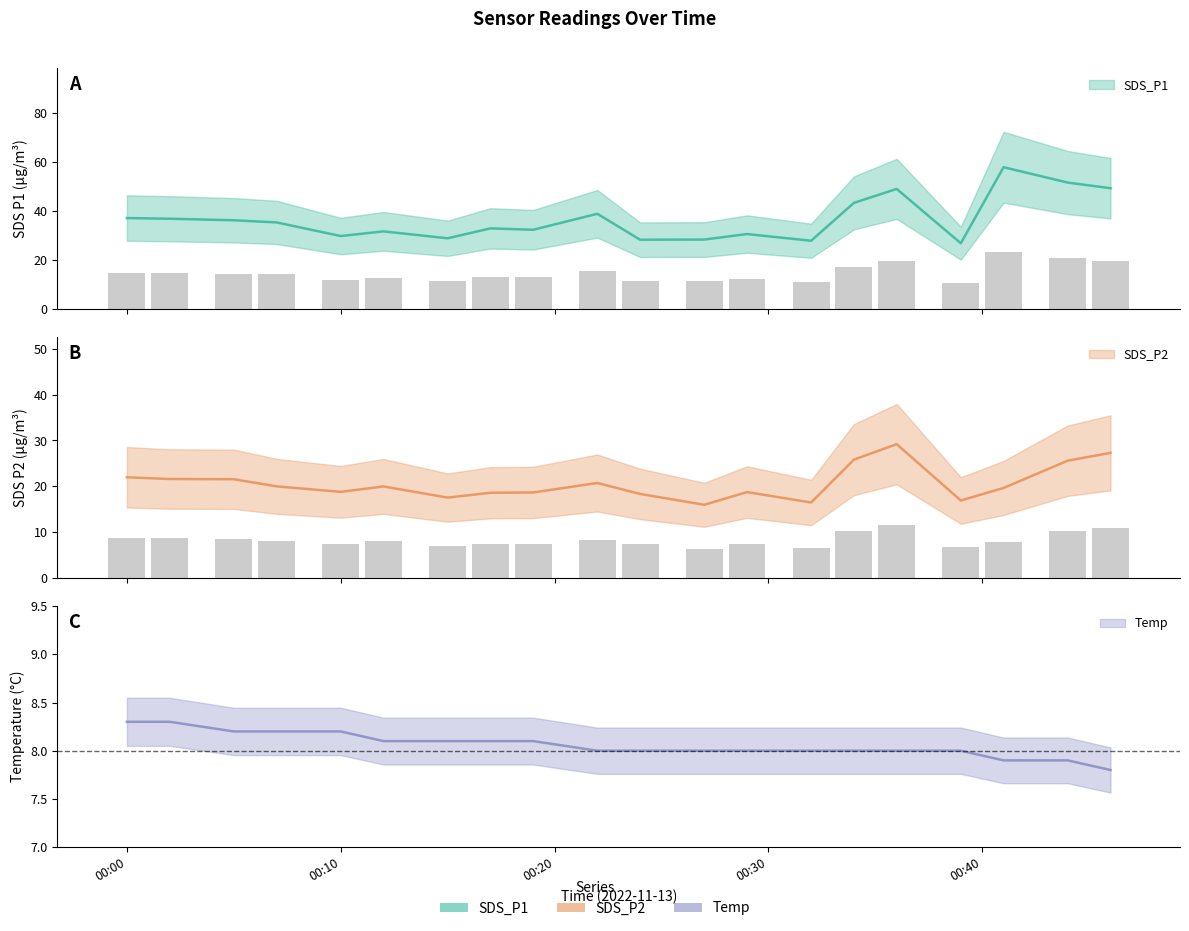

At which label is SDS_P1 closest to 42?

2022/11/13 00:34